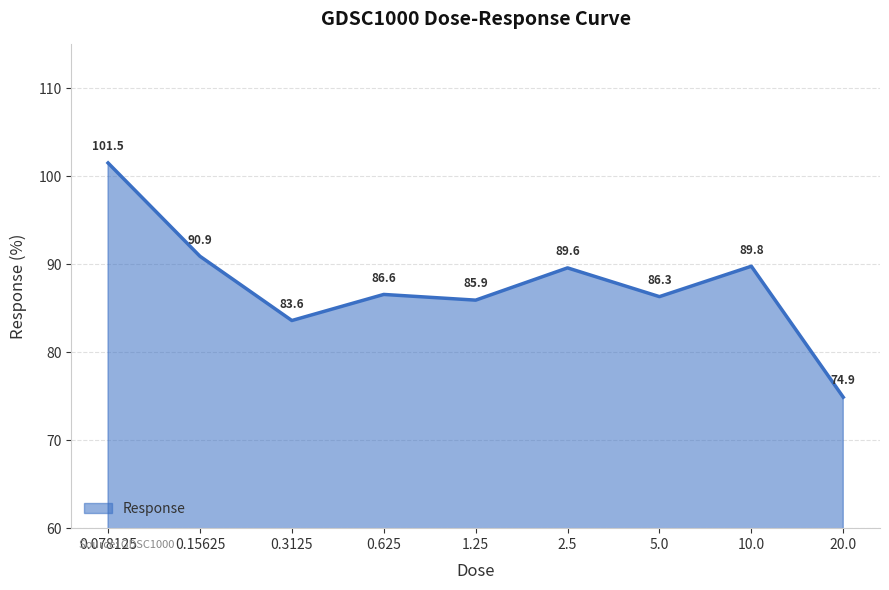

At which category does the chart reach its minimum across all series?

20.0